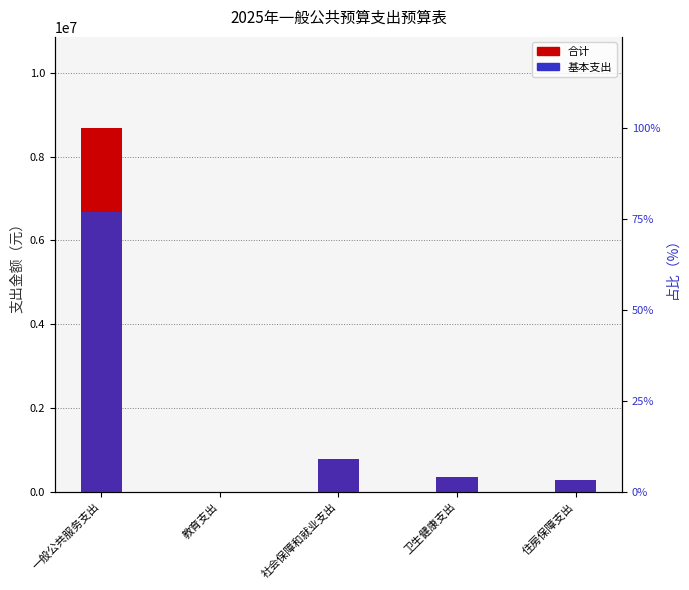

Count the number of categories in the chart.

5